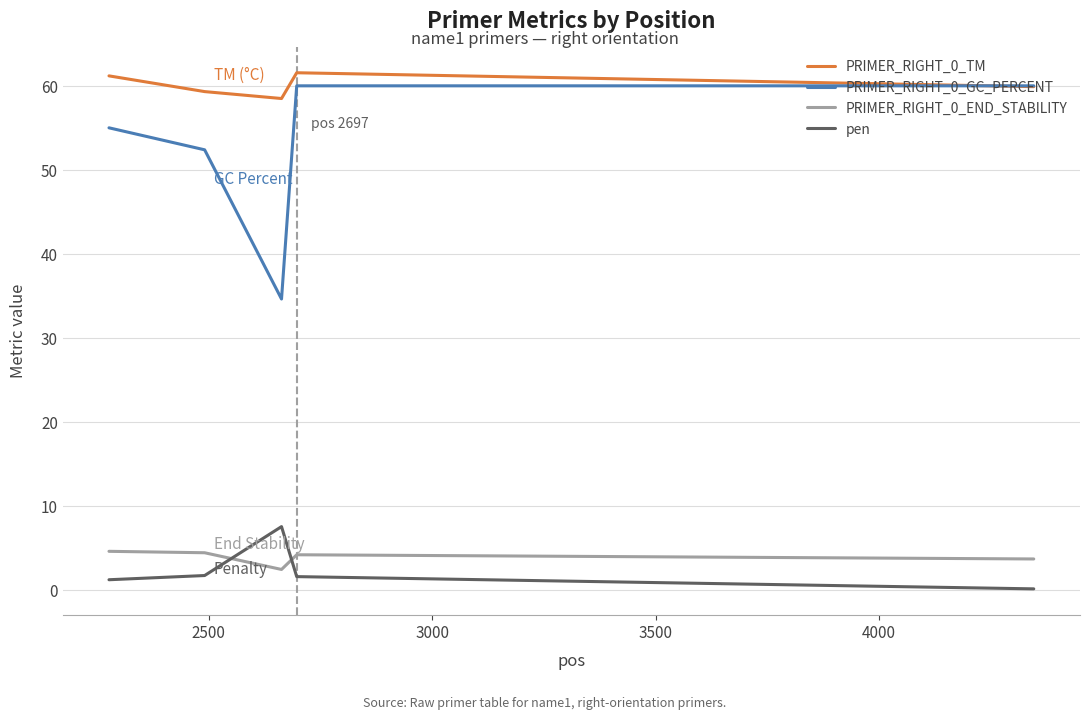

True or false: PRIMER_RIGHT_0_GC_PERCENT and PRIMER_RIGHT_0_END_STABILITY intersect in this chart.

False